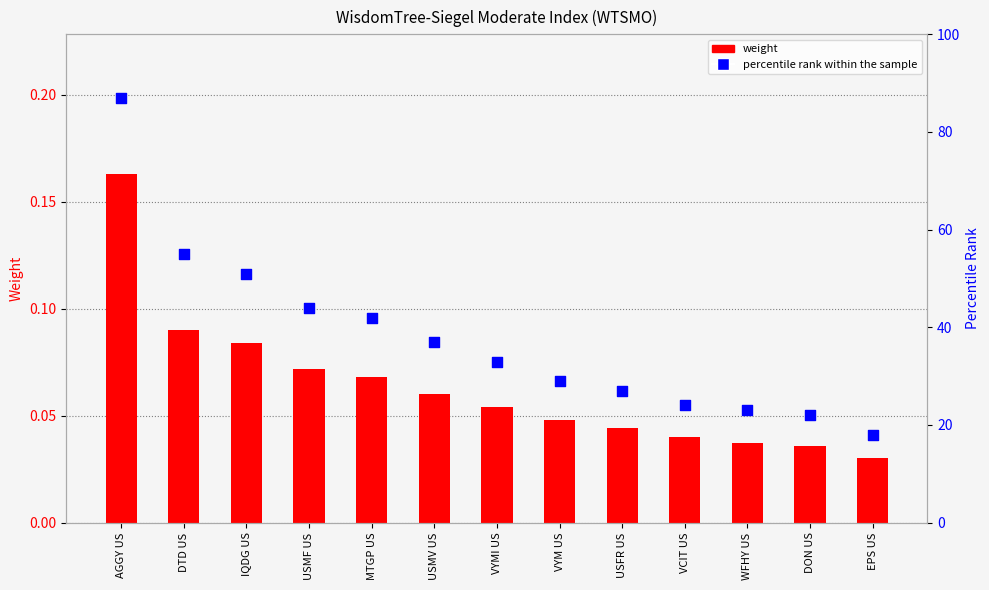

Which series contains the lowest Y value?

weight